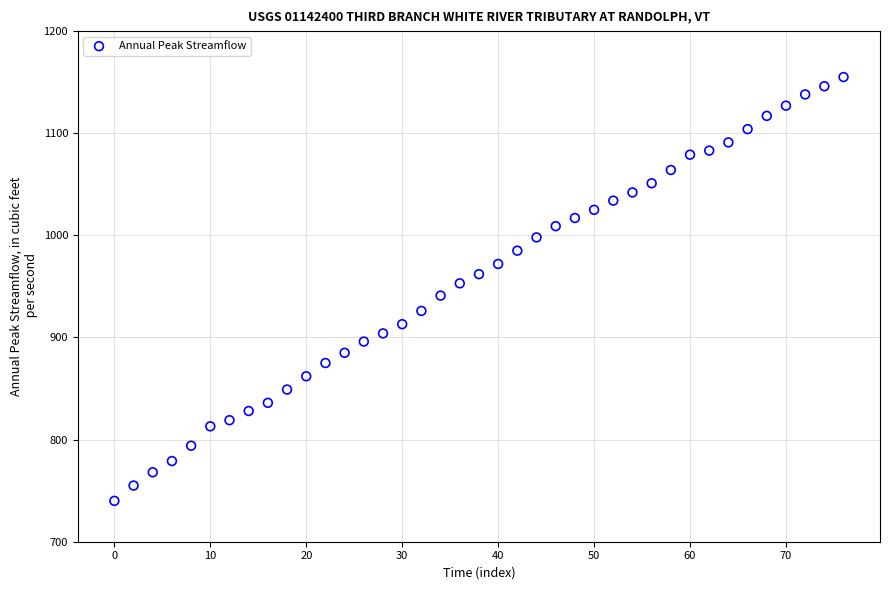

What is the range of X values (max minus min)?

76